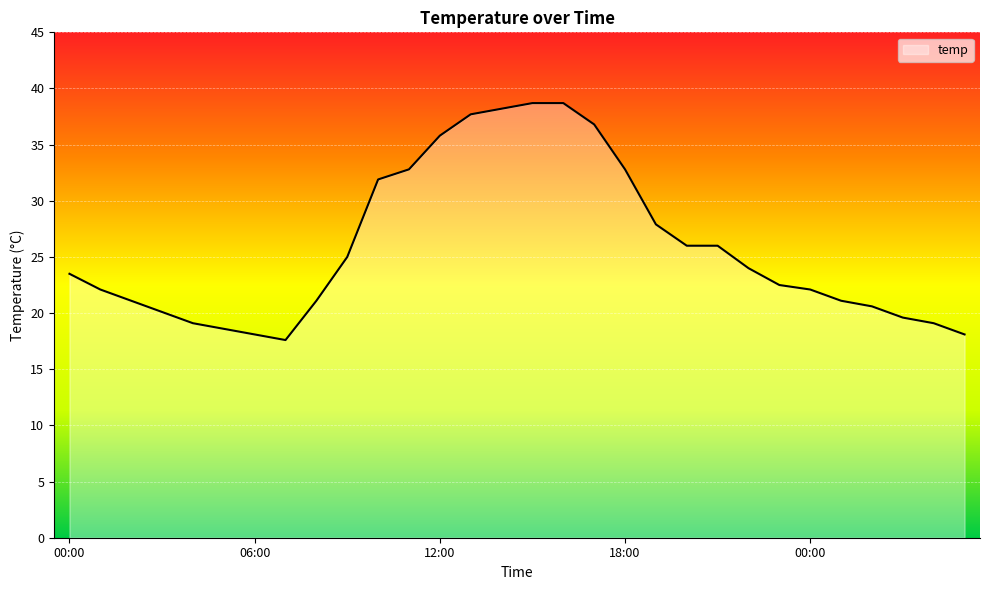

What is the smallest value displayed?

17.6